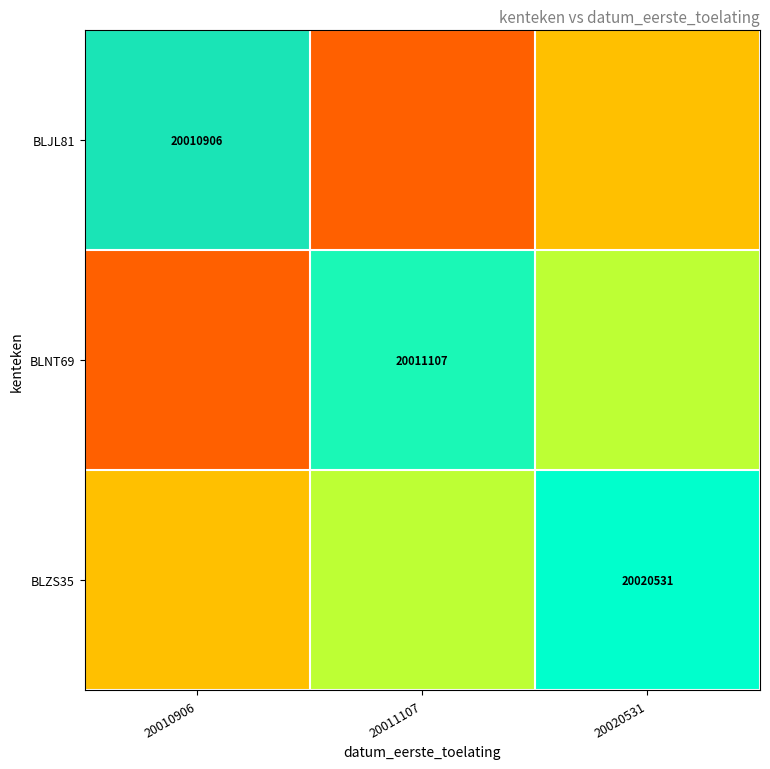

At how many categories does at least one series exceed 0?

3